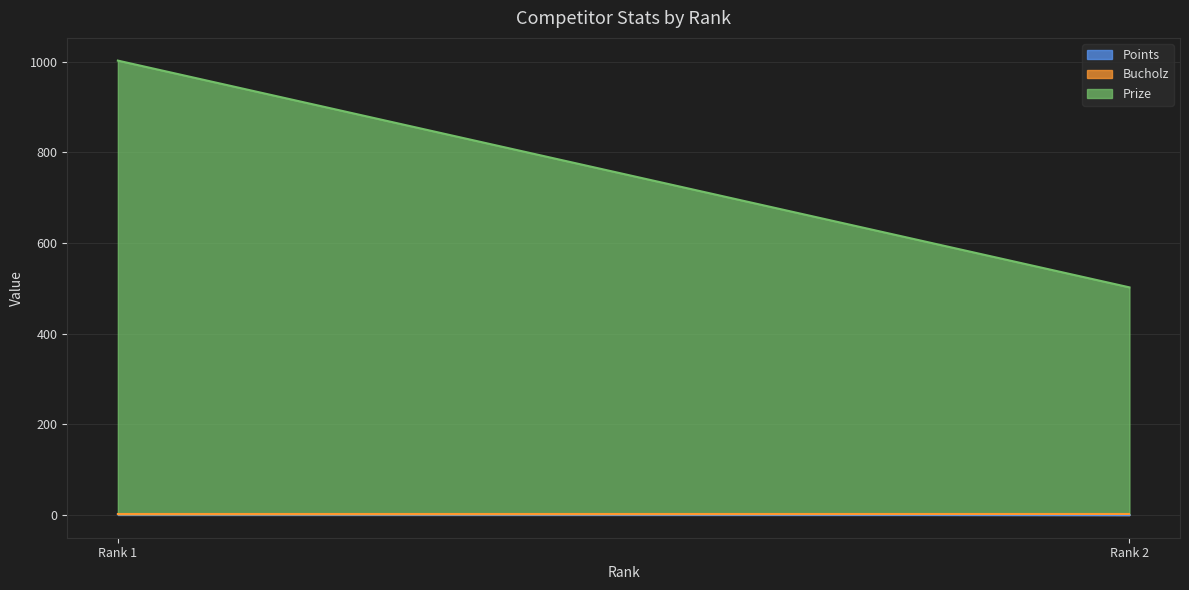

What is the highest value of the Bucholz series?

2